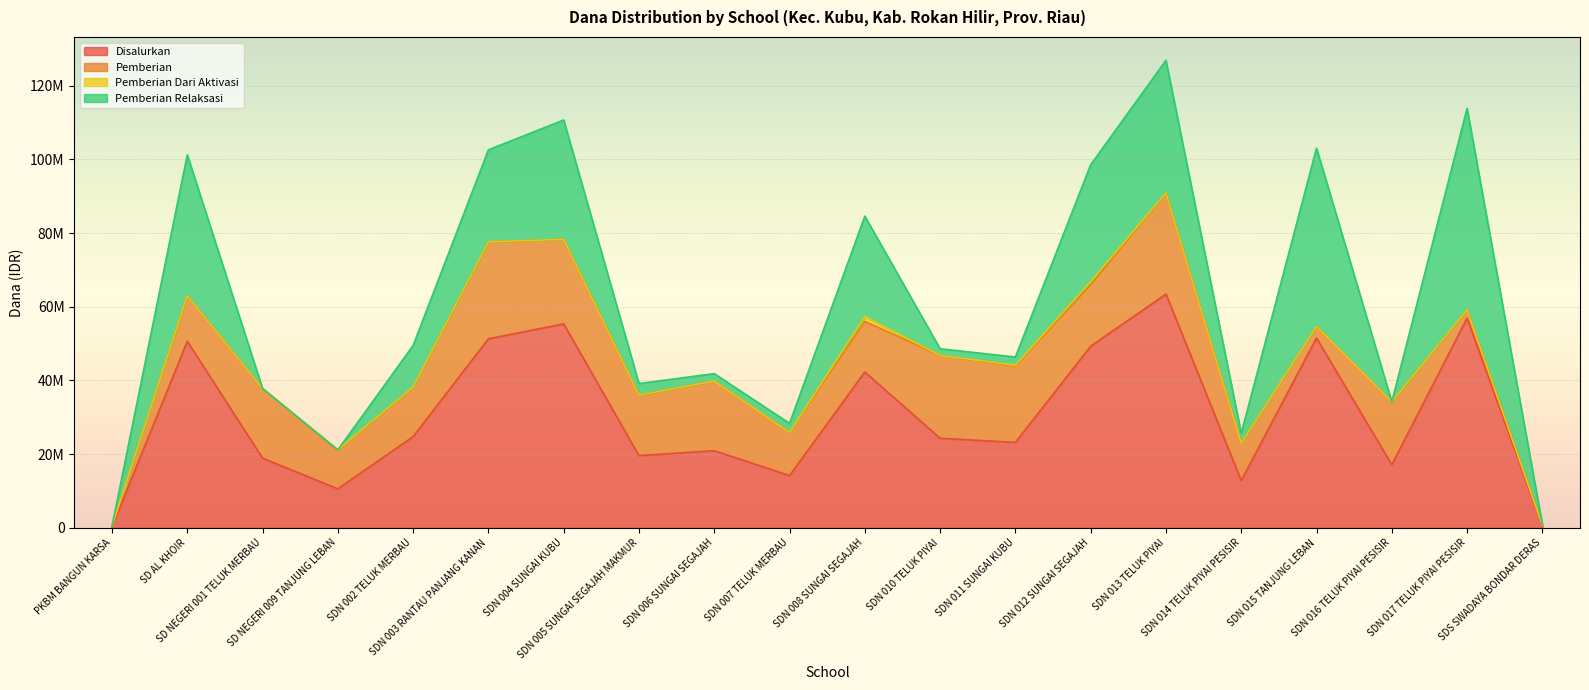

What is the label of the 10th point from the left?

SDN 007 TELUK MERBAU